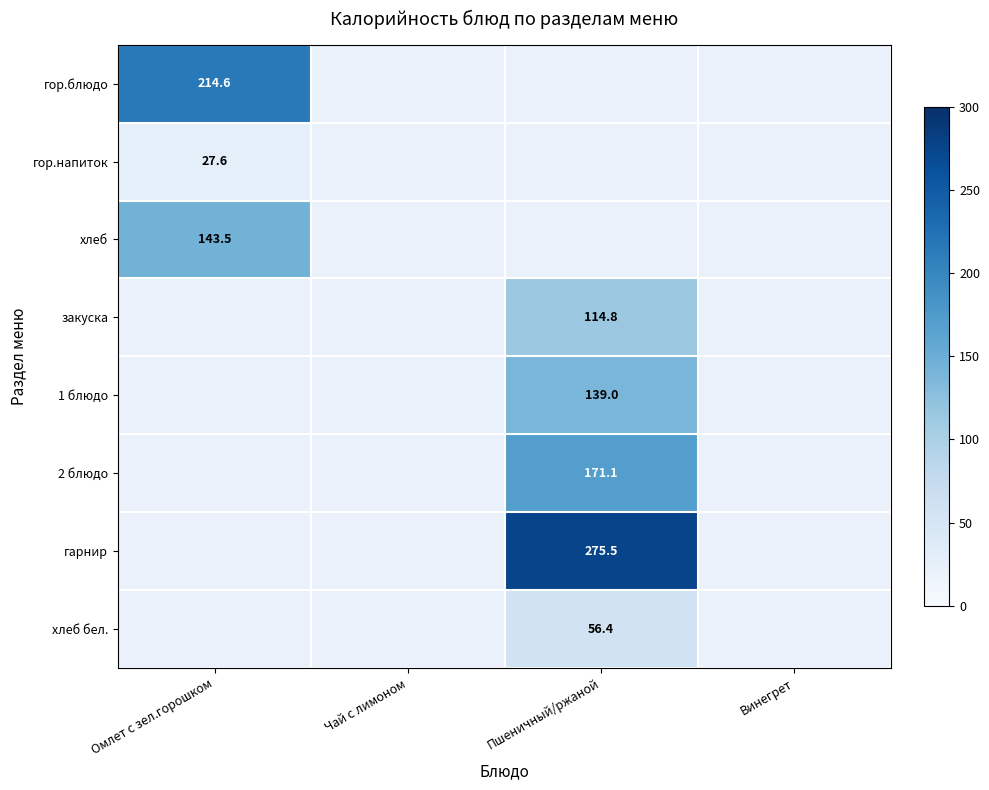

Is the value of 2 блюдо at Пшеничный/ржаной greater than the value of хлеб бел. at Пшеничный/ржаной?

Yes